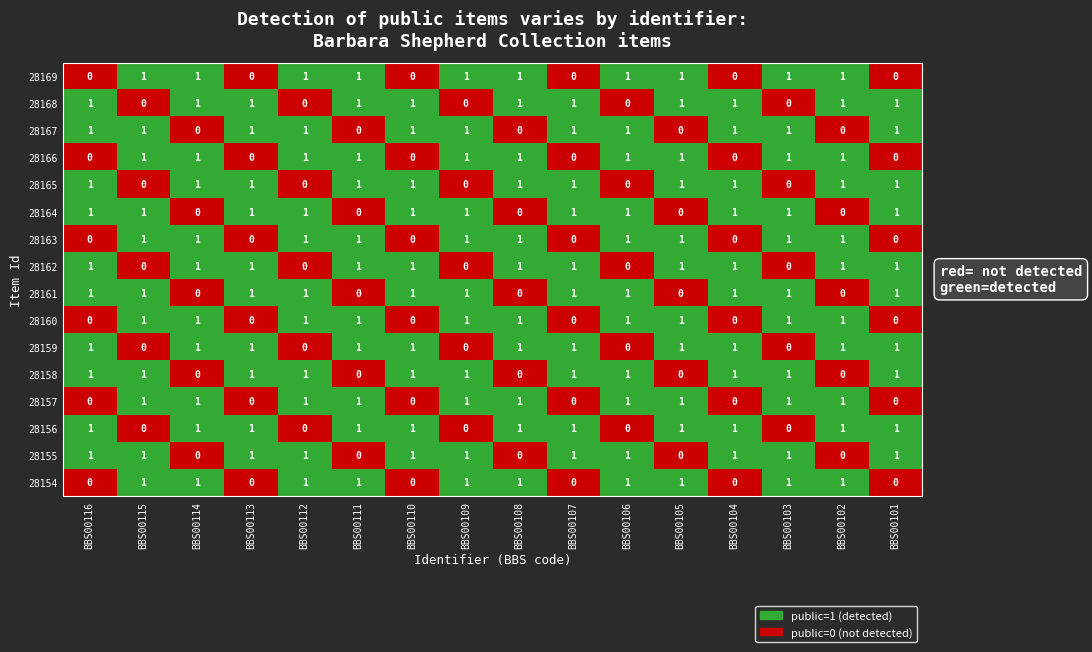

What is the spread (max minus min) of values at BBS00114?

1